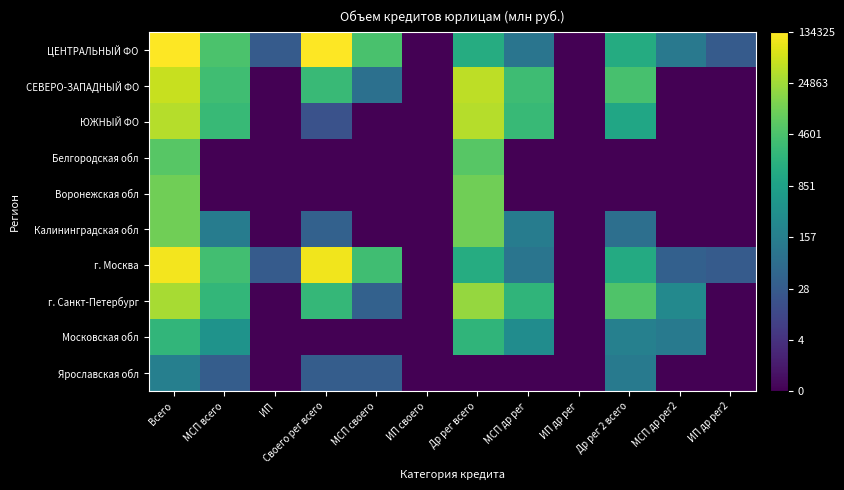

What is the total value across all series at МСП своего?

28.1